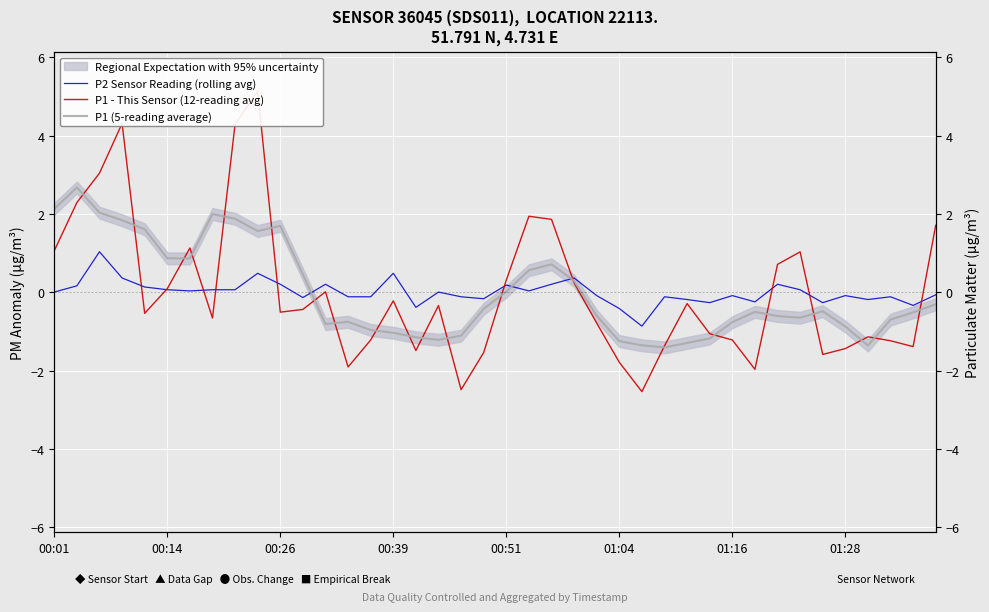

How many values in the P1 (5-reading average) series are below 0?

24